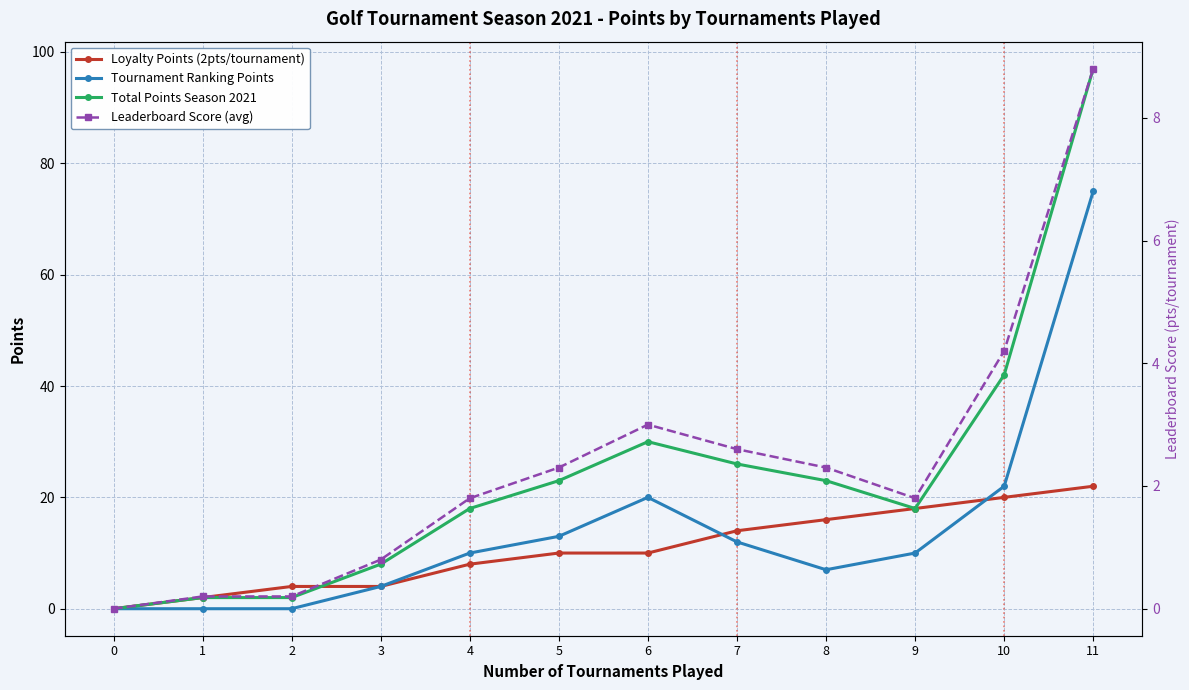

How many positive values does the Leaderboard Score (avg) series have?

11